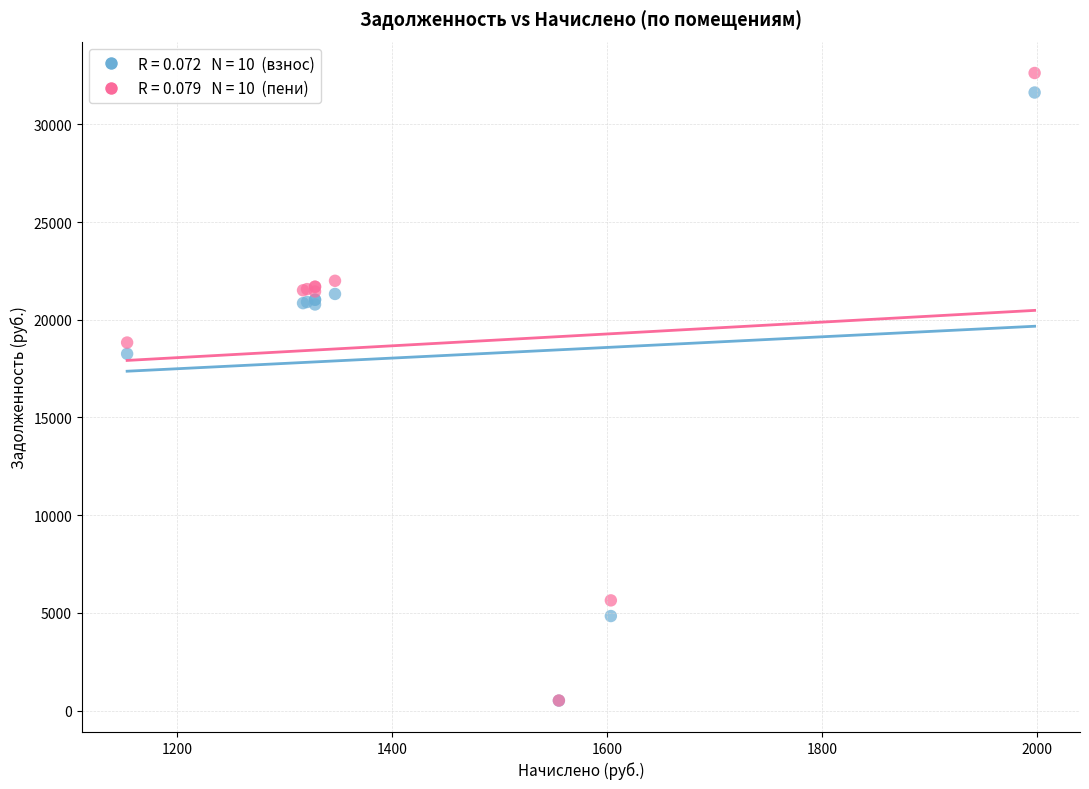

Across all series, what Y value is closest to 16569?

18257.8